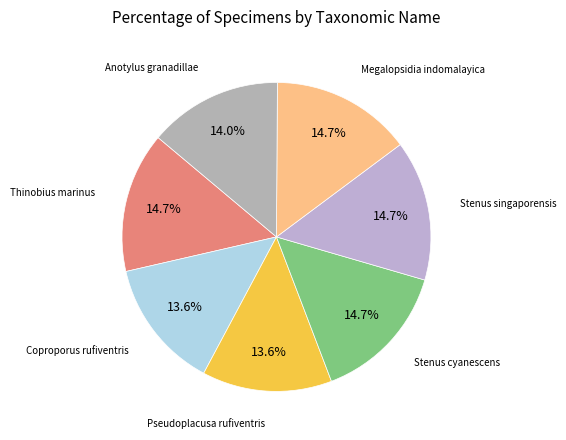

Does any single category account for the majority?

No